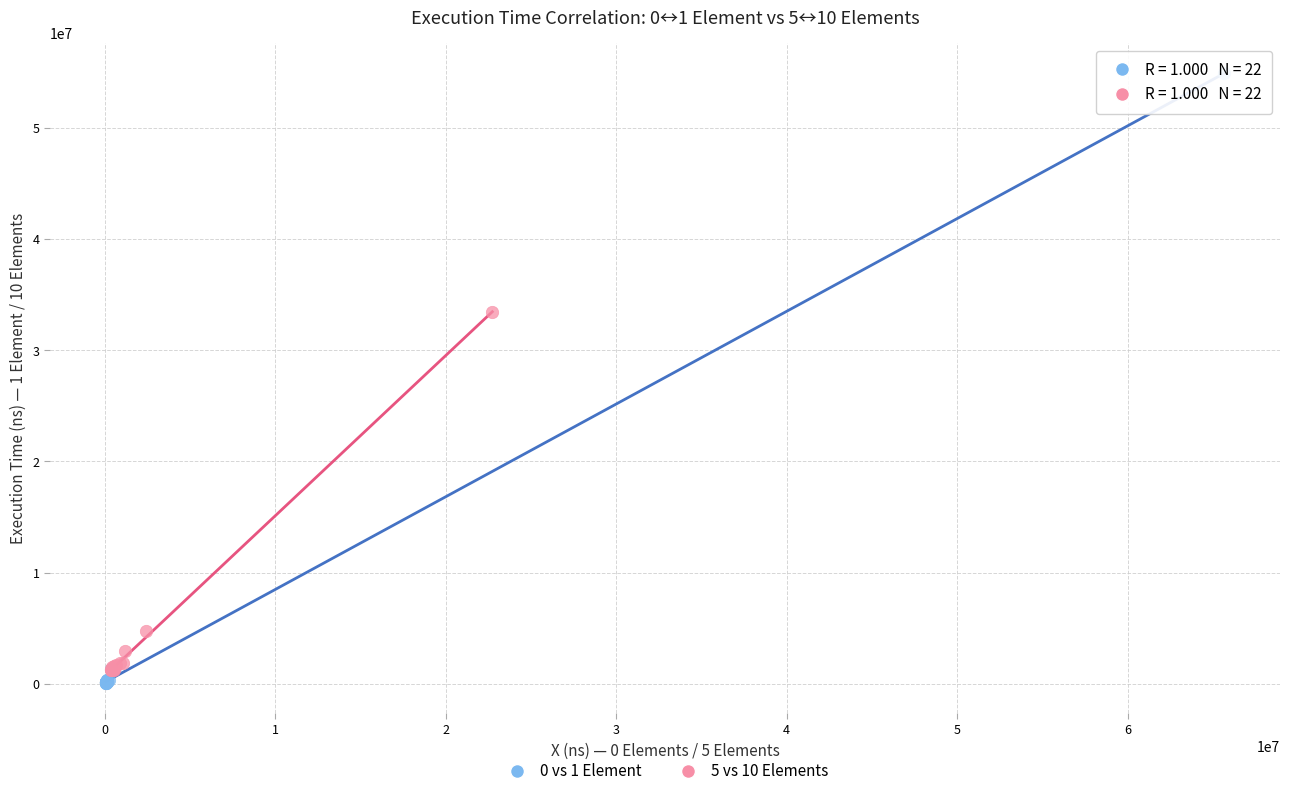

Which series has the largest Y range (max minus min)?

0 vs 1 Element